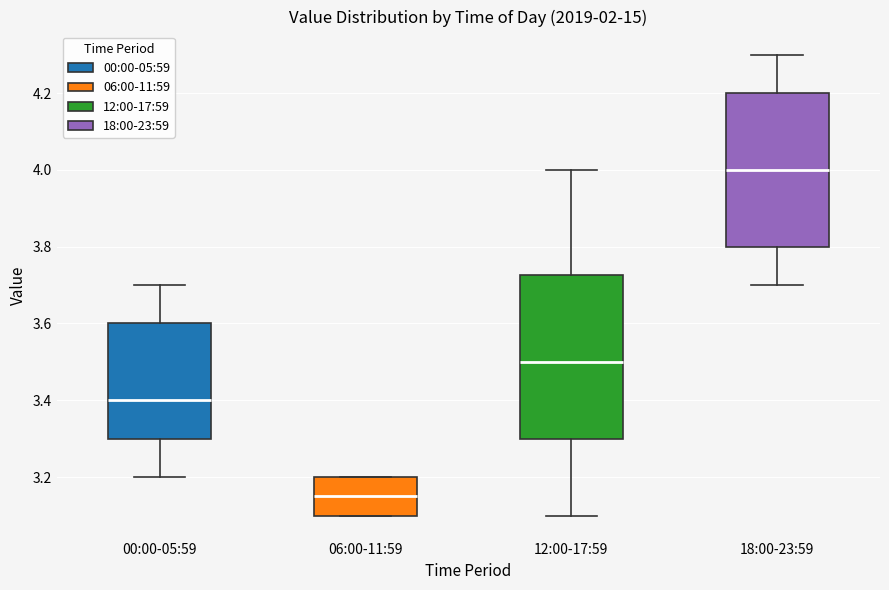

Which box is the tallest, from its lower edge to its upper edge?

12:00-17:59